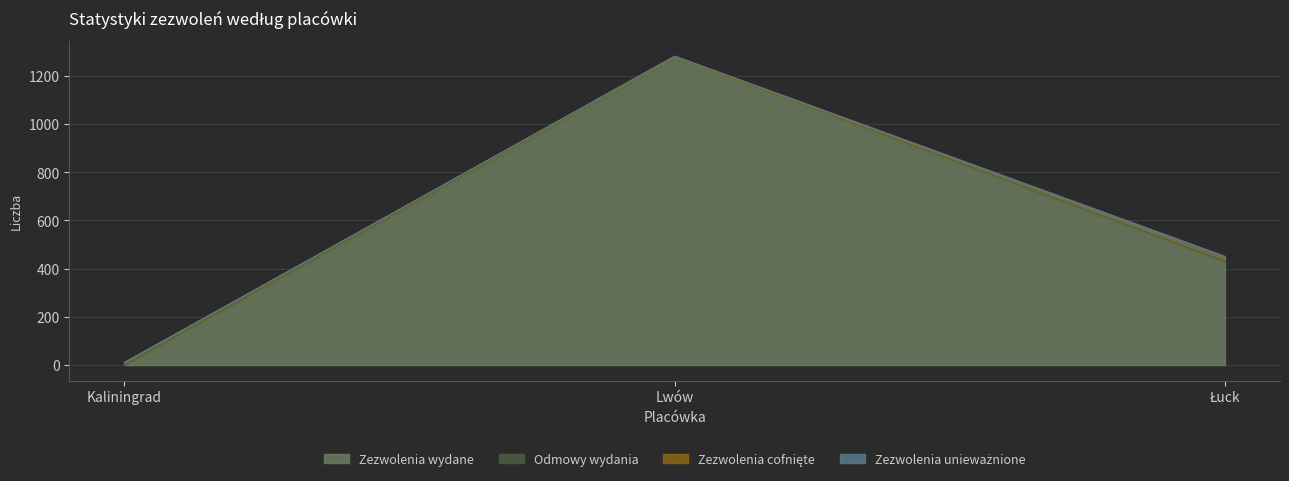

What is the maximum value for Zezwolenia wydane?

1272